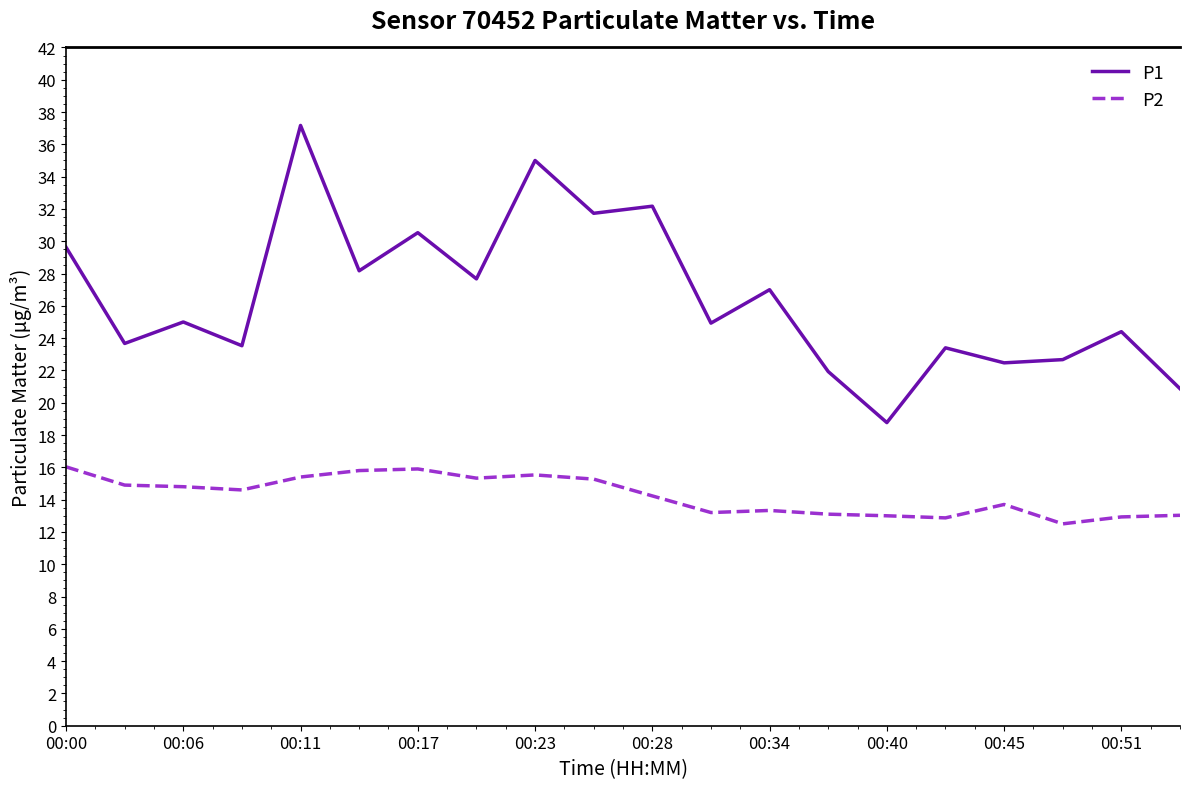

True or false: P2 and P1 intersect in this chart.

False